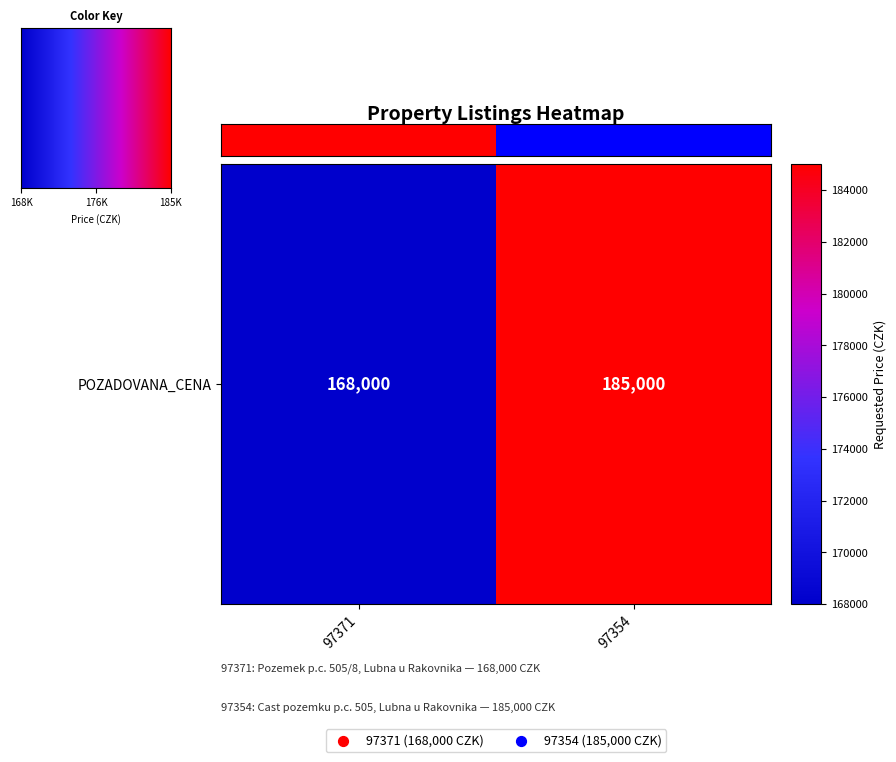

The chart shows a value of 1 at 97354. True or false?

False